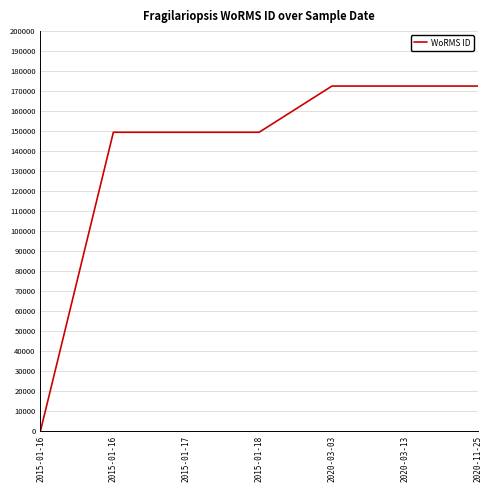

Is this an area chart (filled region under the line)?

No